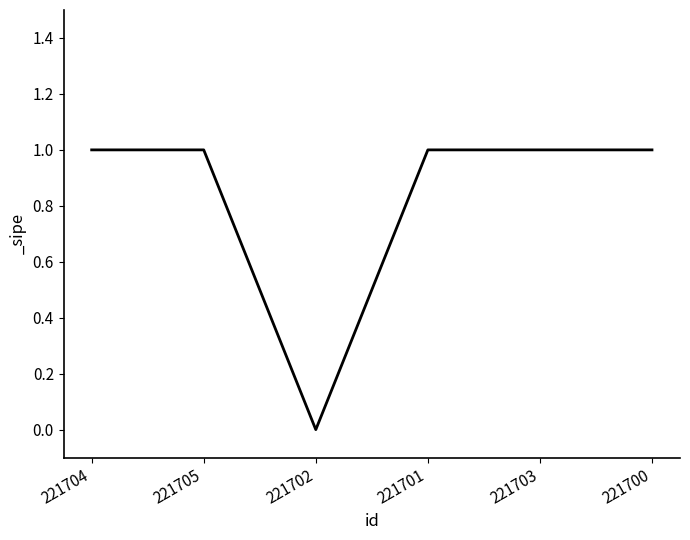

What is the sum of all values?

5